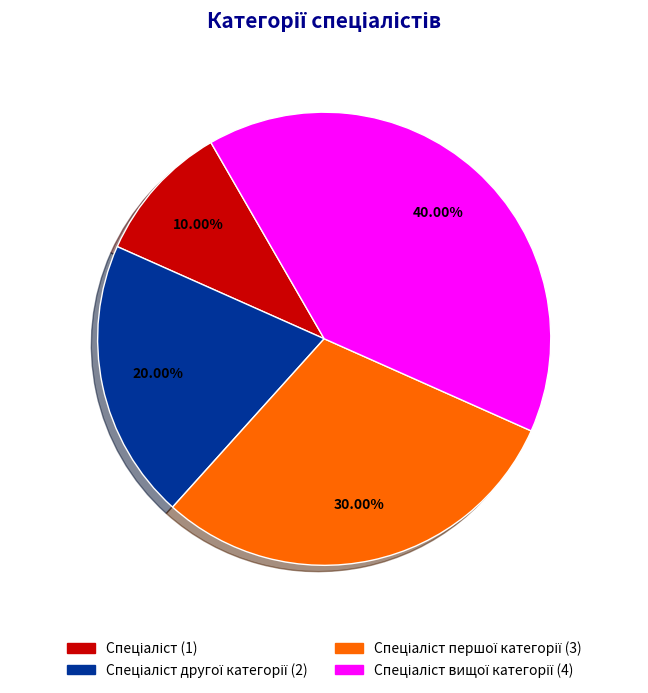

How many segments does this pie chart have?

4